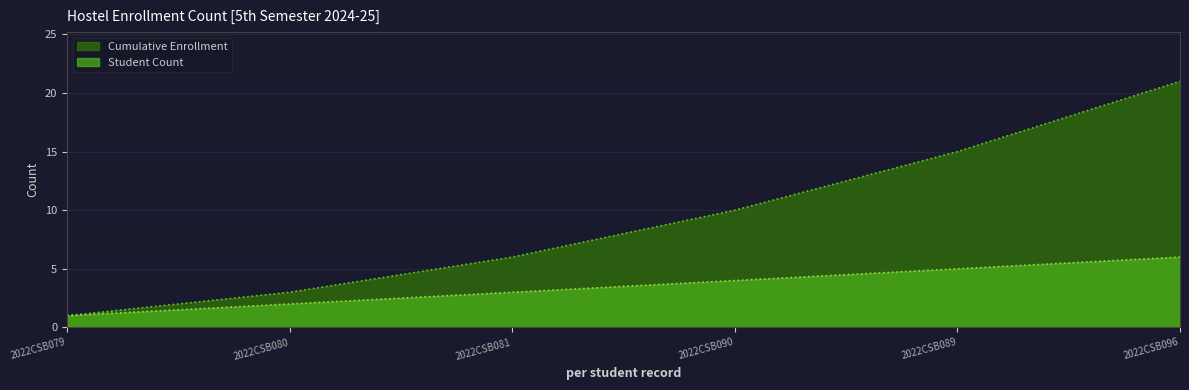

What is the approximate value of Student Count at 2022CSB081?

3